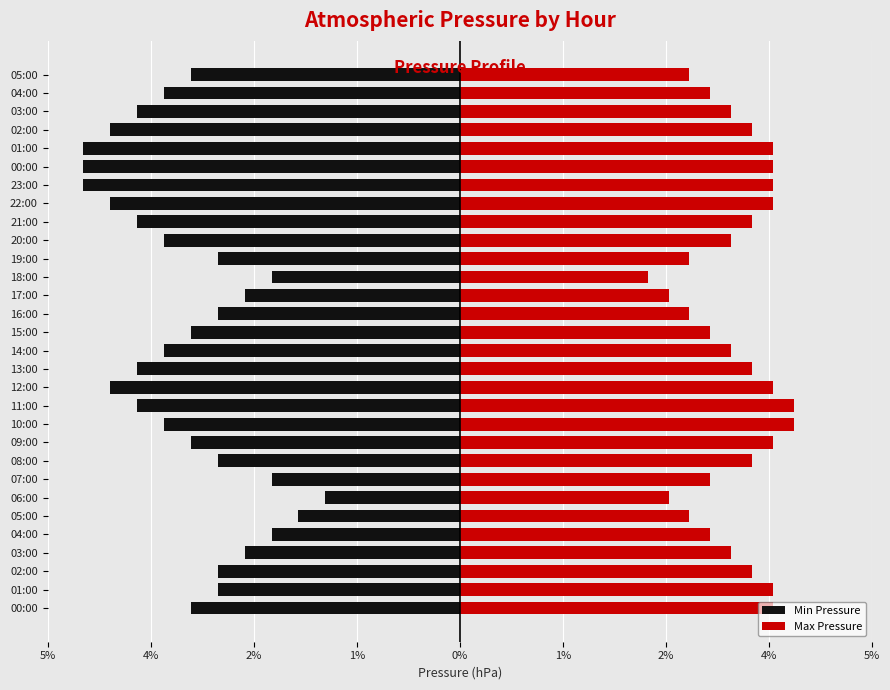

Which category has the lowest value in the Max Pressure series?

18:00